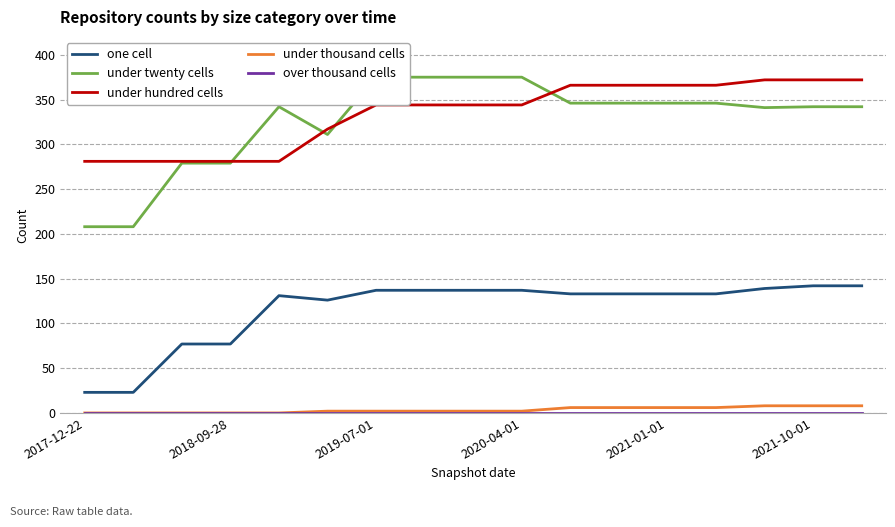

True or false: under thousand cells and under hundred cells cross at least once.

False